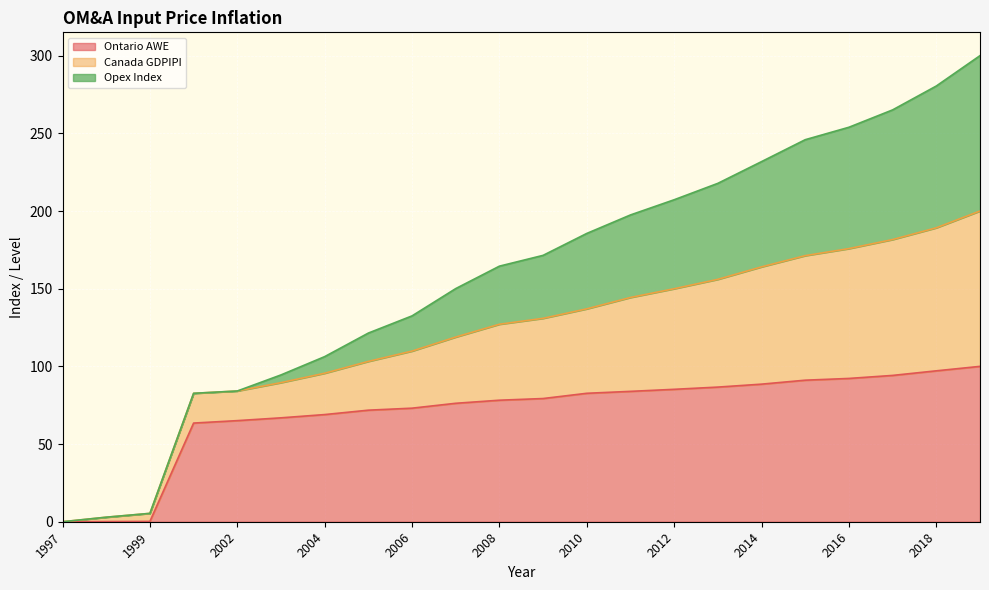

Is it true that Ontario AWE equals 92.2 at 2016?

True